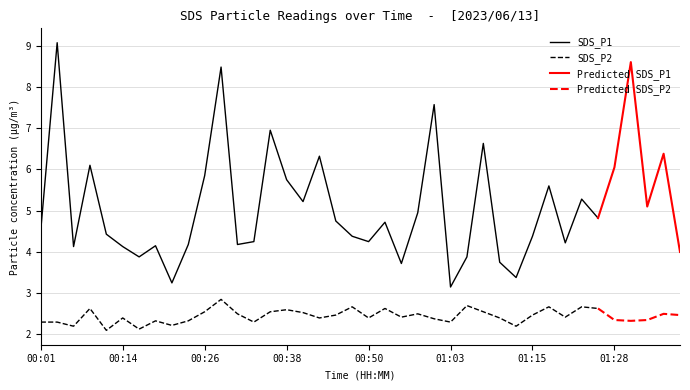

What is the value of the SDS_P1 point at the 36th from the left?

6.0